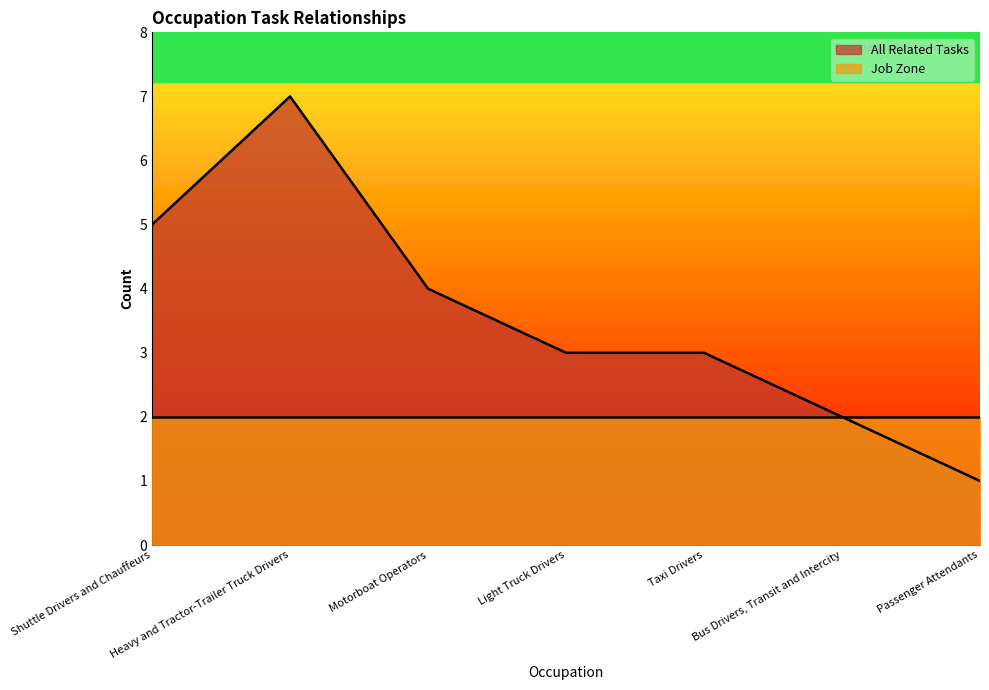

The value at Passenger Attendants is 2. True or false?

False